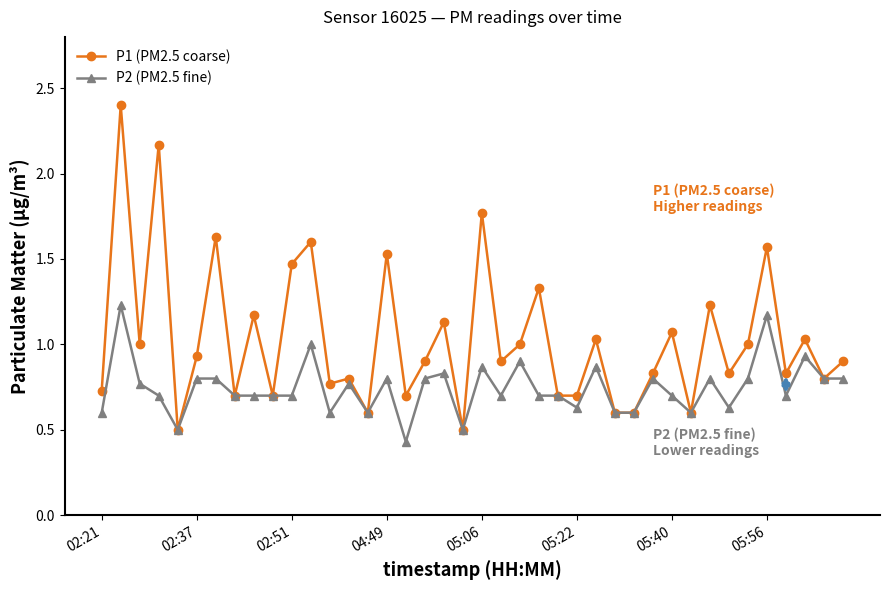

Which series has the largest total across all categories?

P1 (PM2.5 coarse)